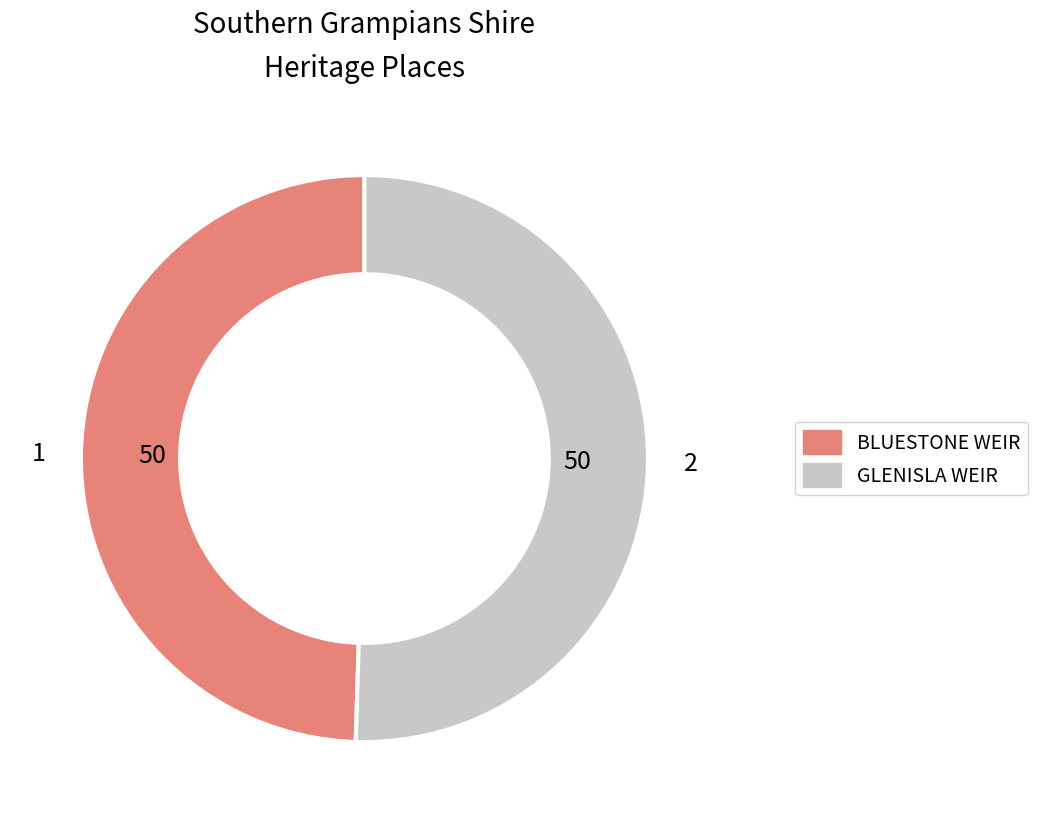

Which category has the biggest portion of the pie?

GLENISLA WEIR